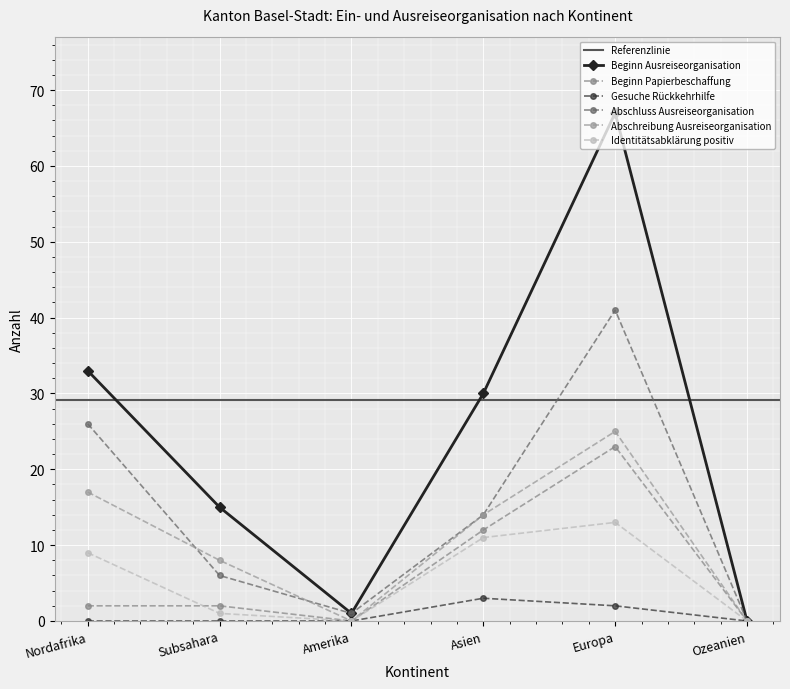

What is the greatest value displayed?

67